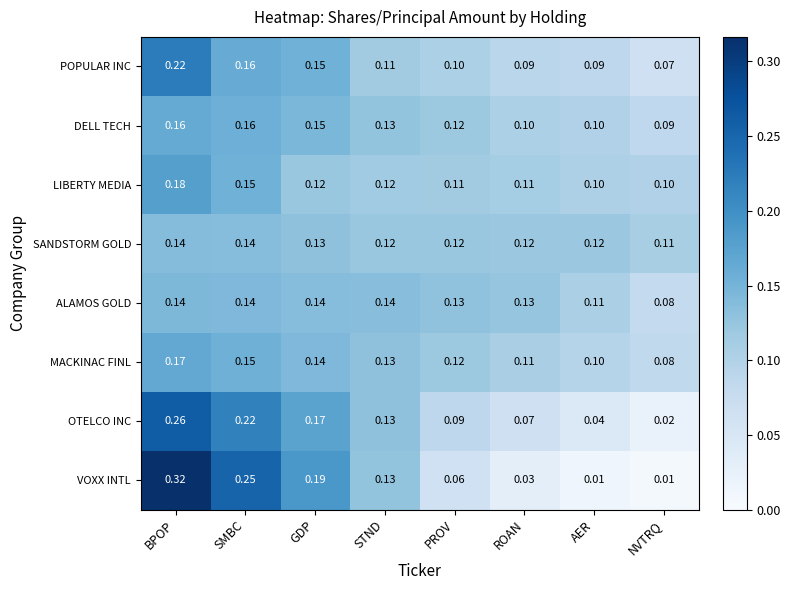

Which series changed the most between SMBC and AER?

VOXX INTL